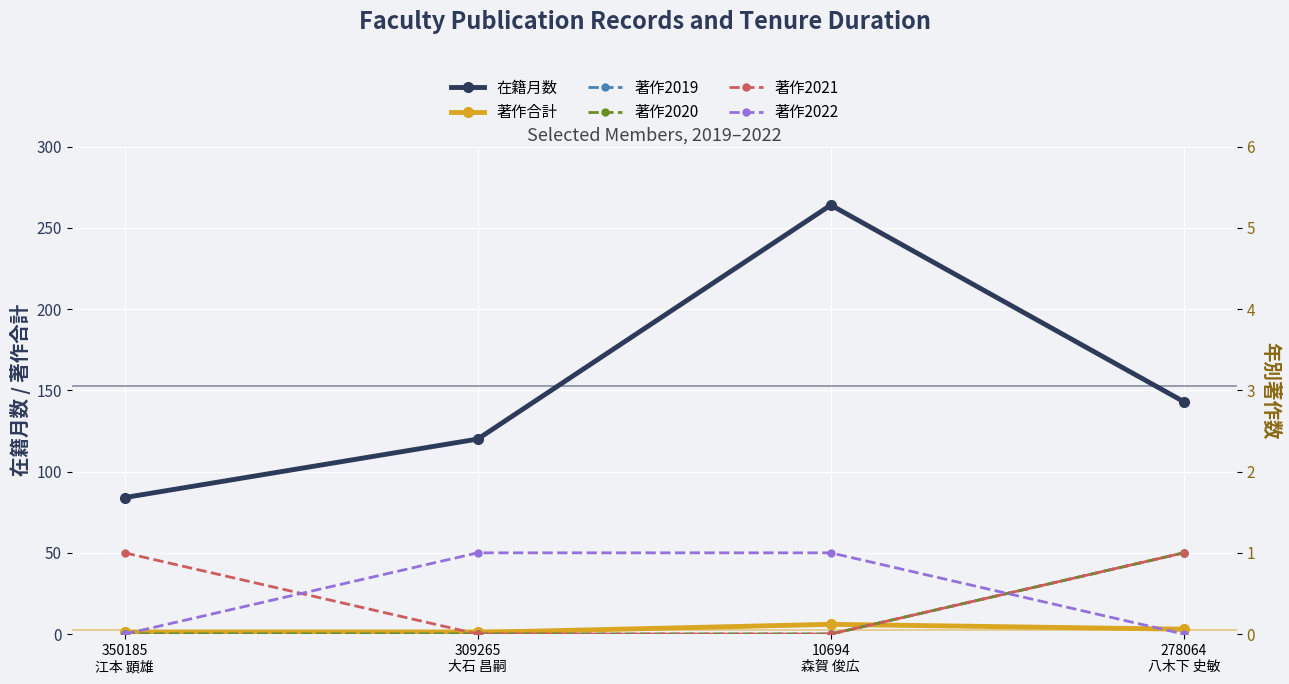

How many distinct data groups are displayed?

6